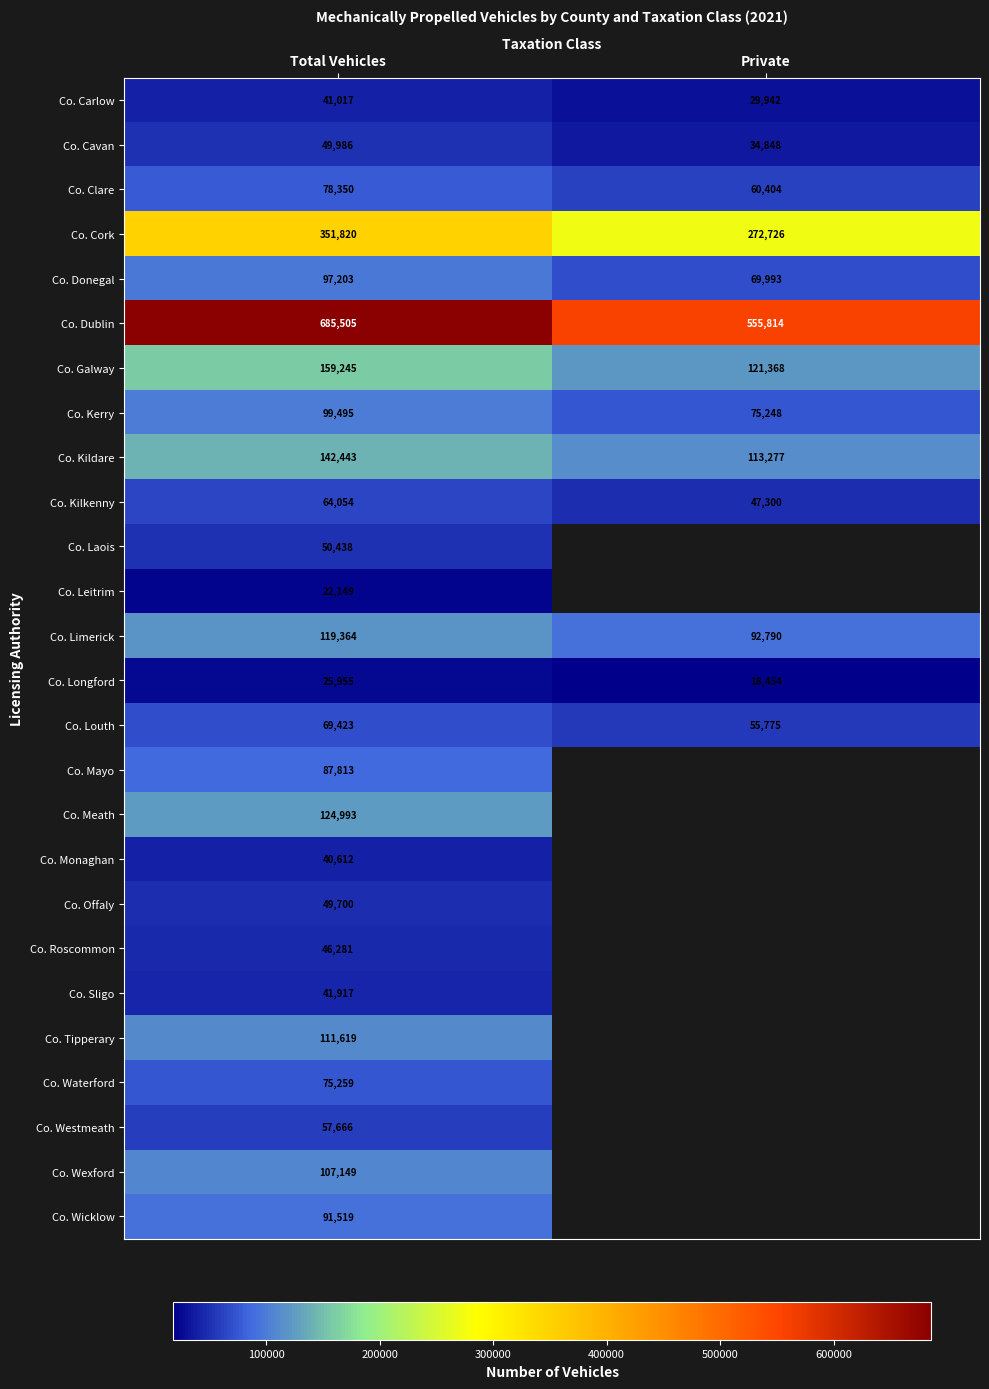

The Co. Longford series shows 25955 at Total Vehicles. True or false?

True